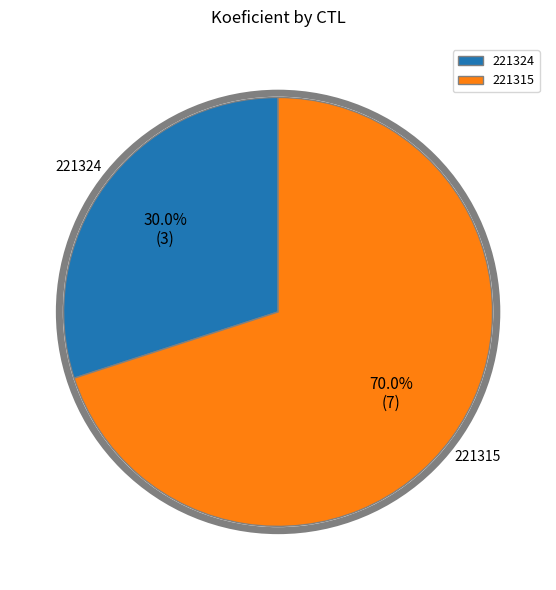

Rank the categories by value from highest to lowest.

221315, 221324